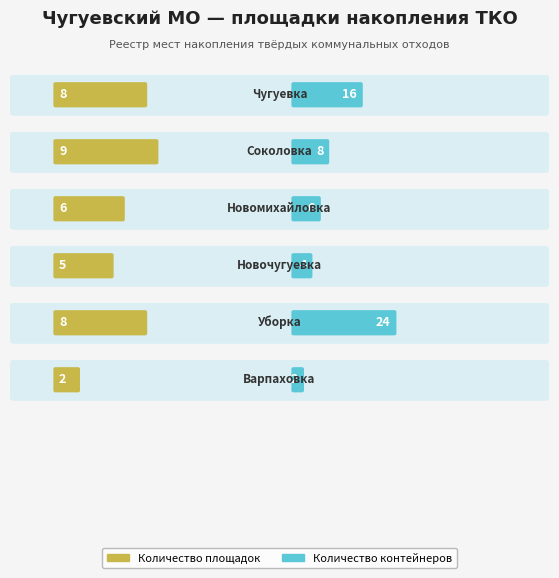

How many categories are shown in the chart?

6